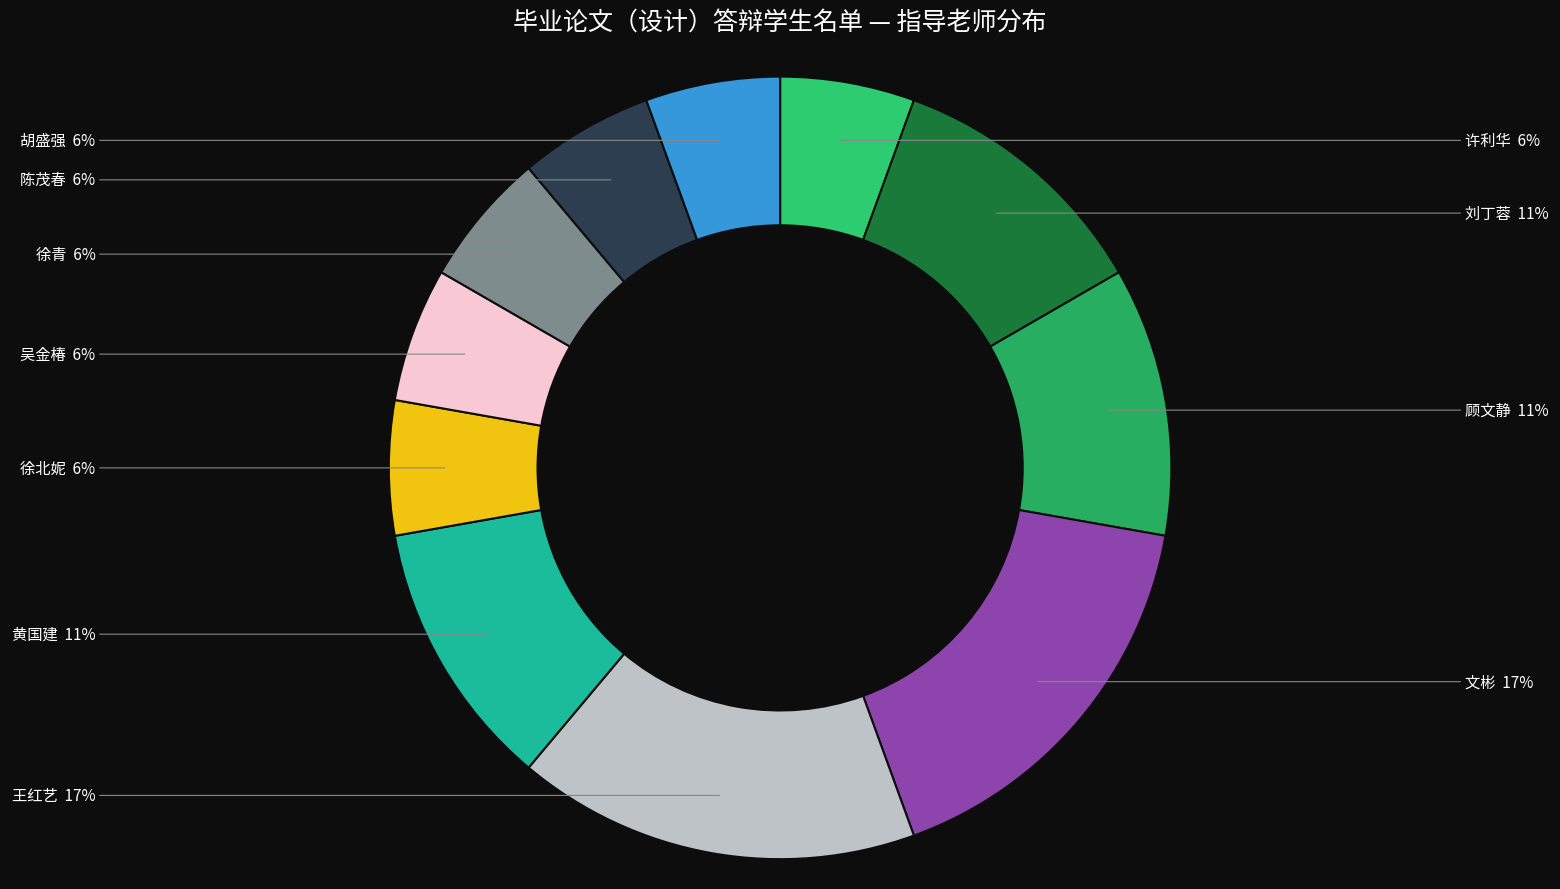

What percentage is the 陈茂春 slice, to the nearest percent?

6%